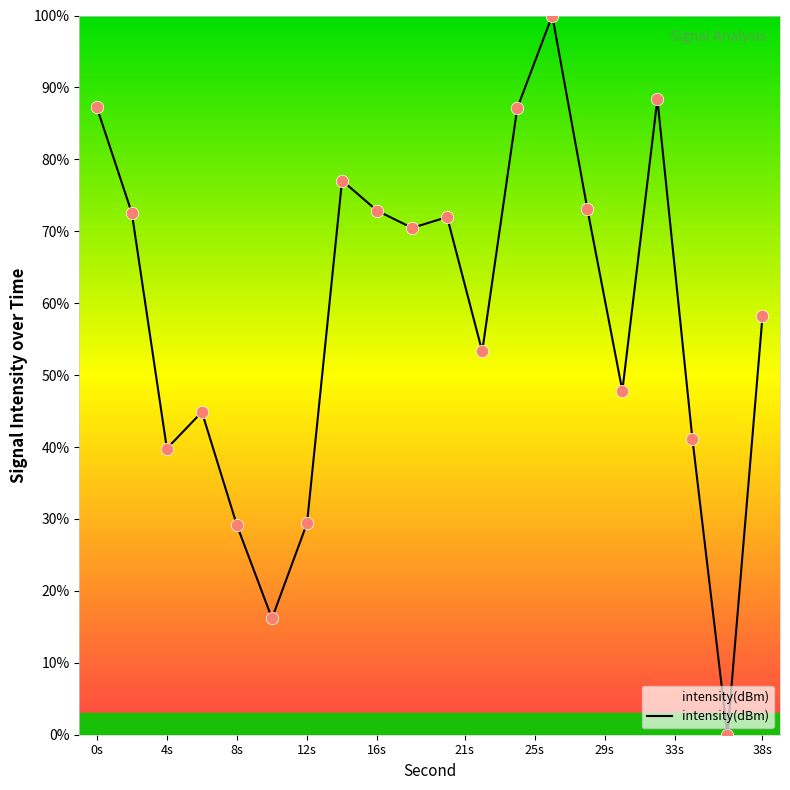

What is the greatest value displayed?

100.0